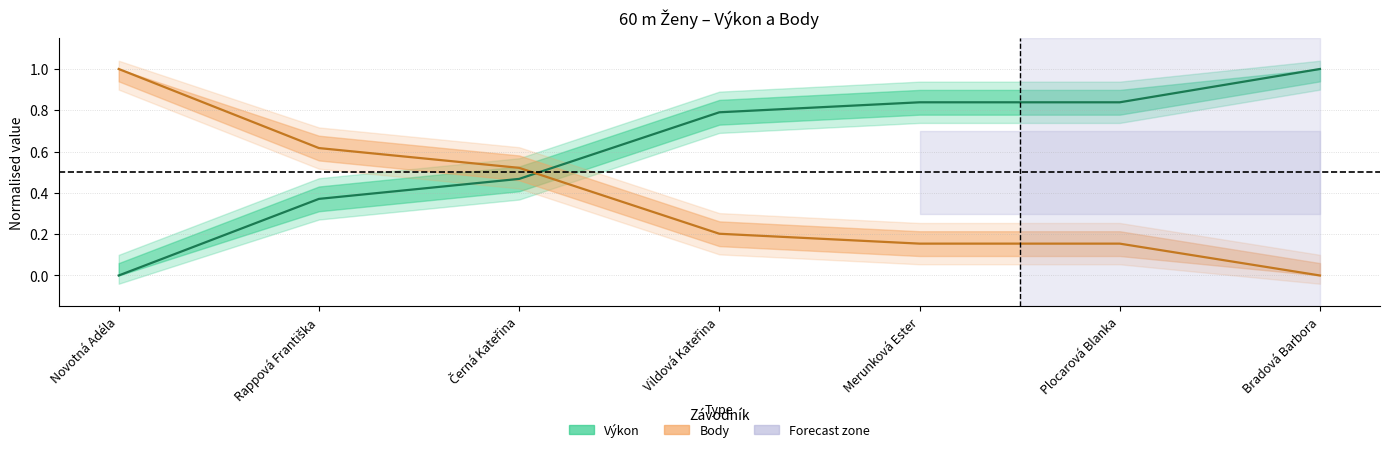

What is the sum of all Výkon values?

4.3